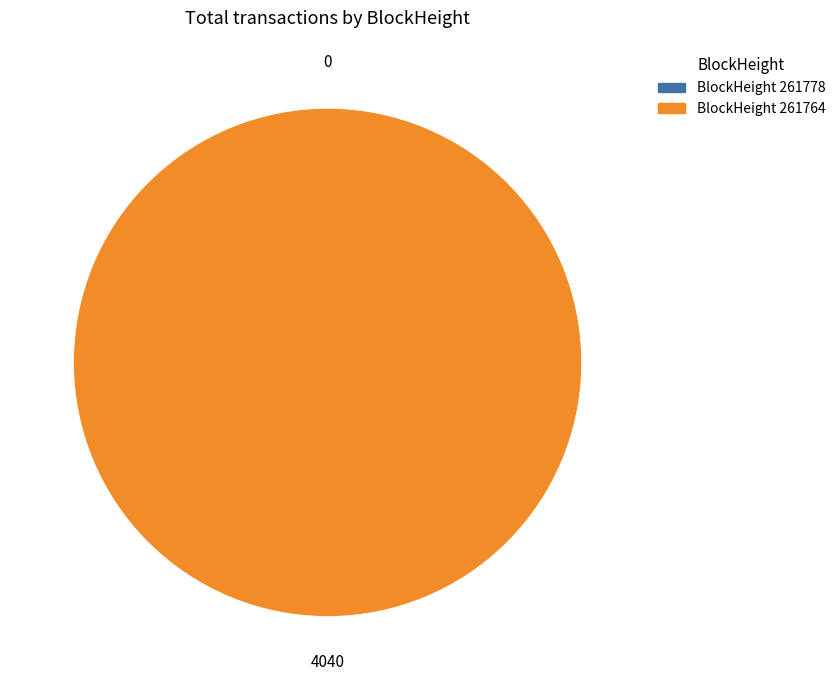

True or false: 261778 accounts for 15% of the total.

False